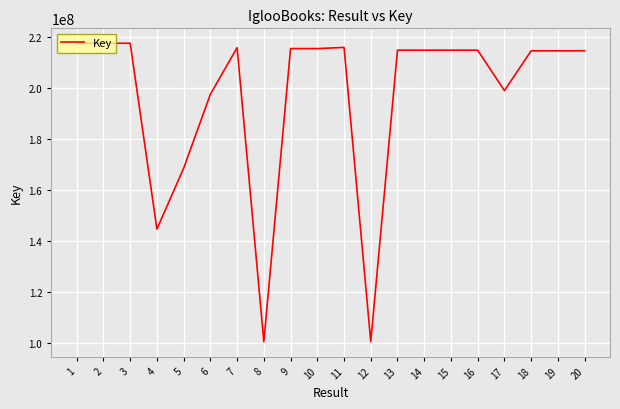

What is the maximum value shown in the chart?

217397304